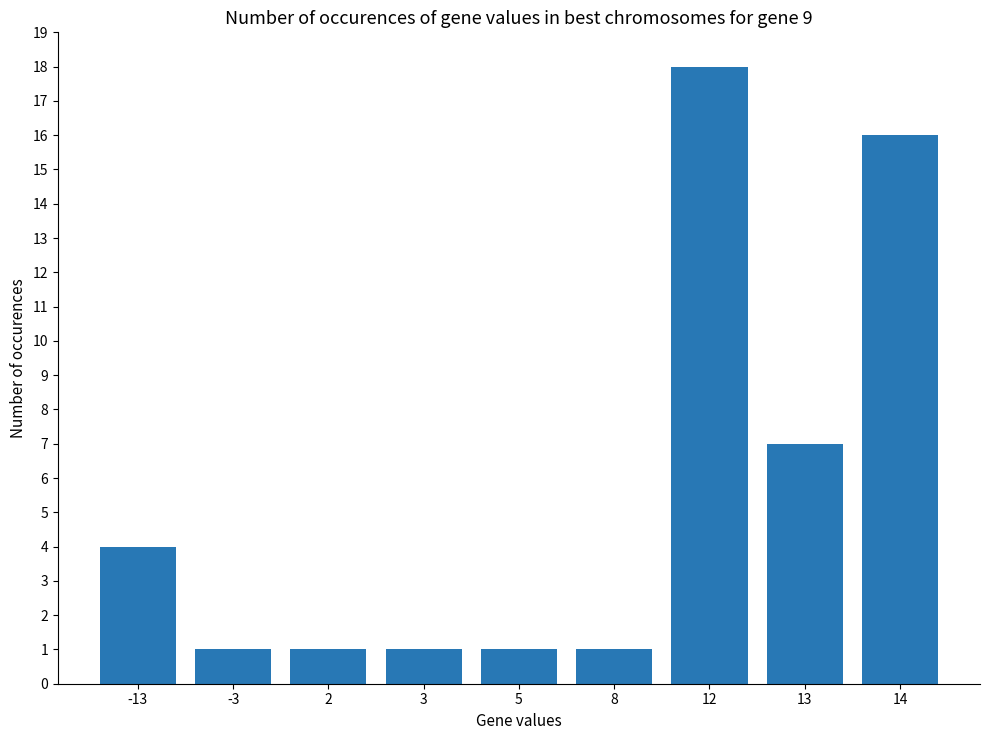

Between 8 and 13, which is larger?

13